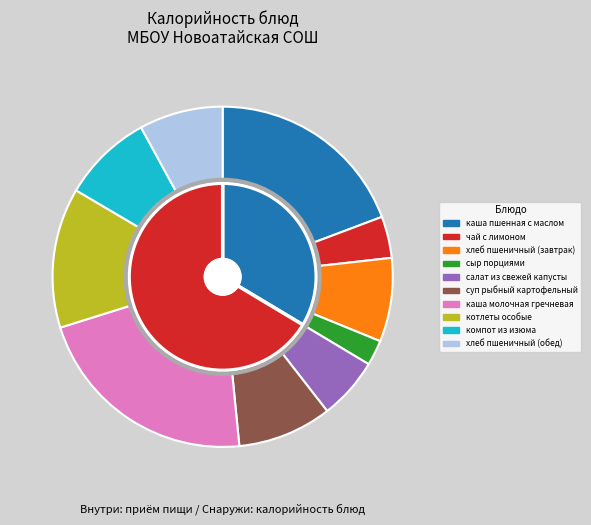

How many segments does this pie chart have?

10